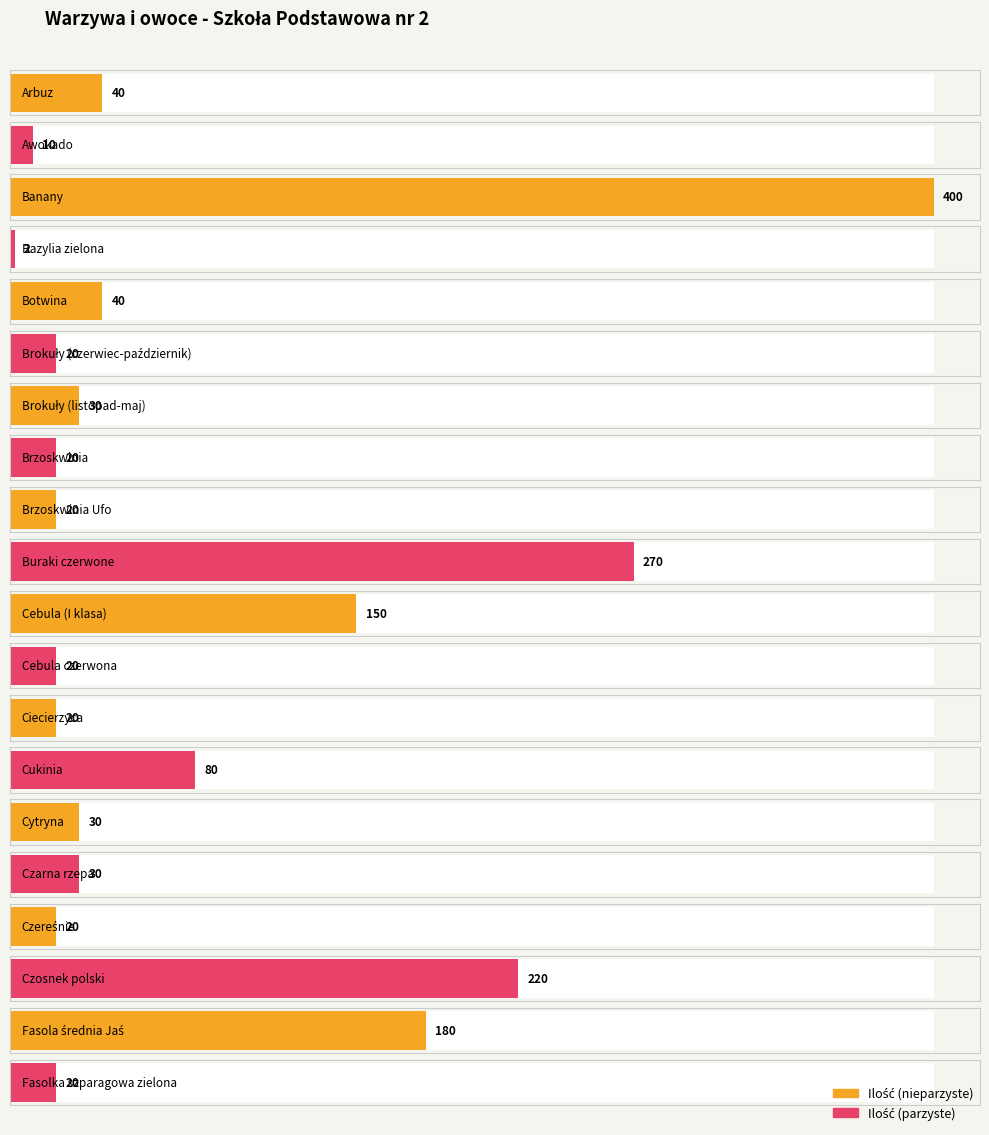

What is the maximum value shown in the chart?

400